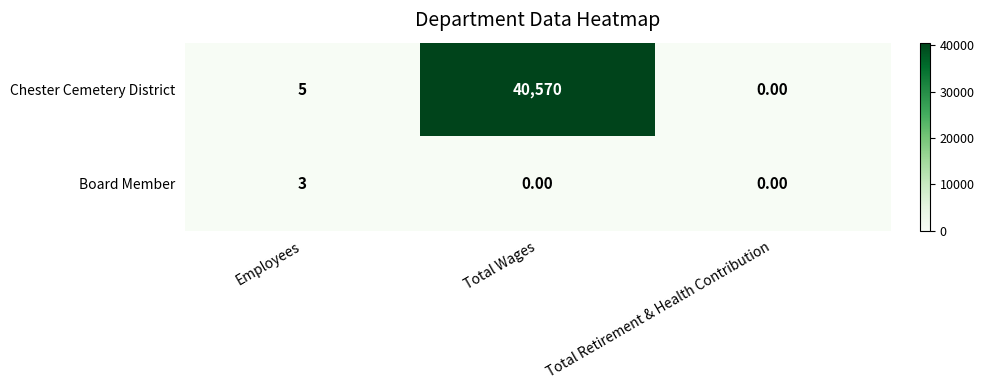

What is the difference between the highest and lowest values at Total Wages?

40570